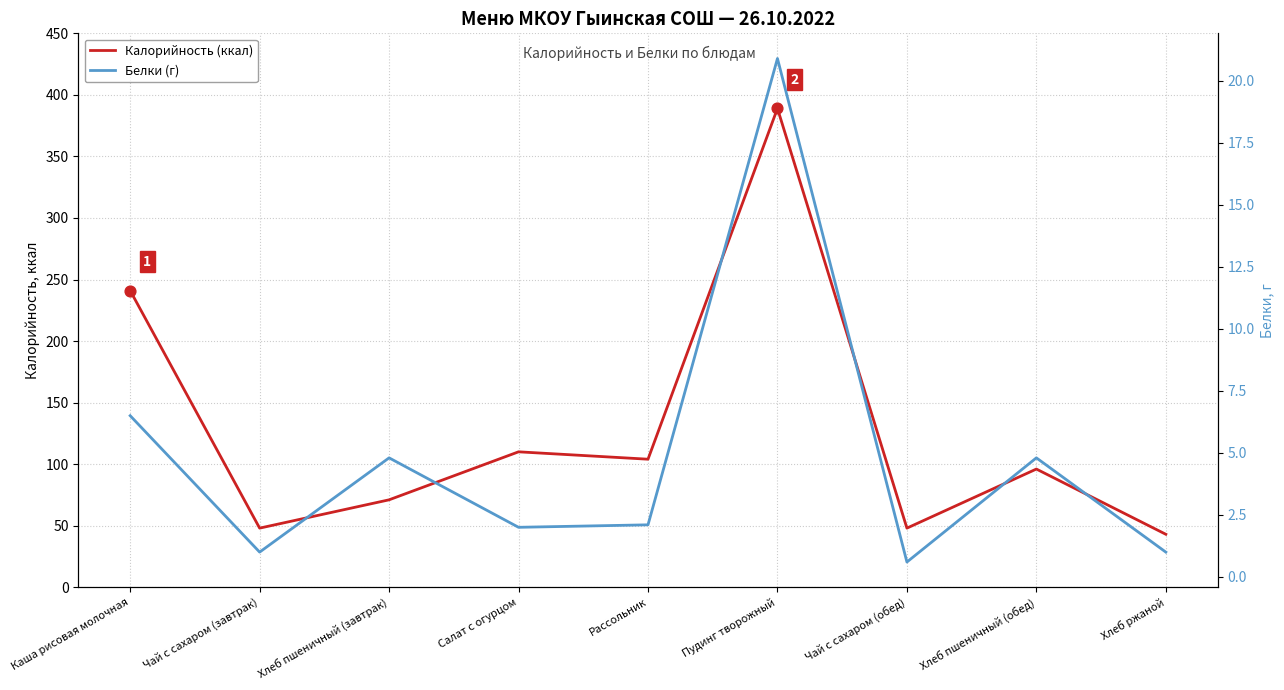

Which series has the largest total across all categories?

Калорийность (ккал)